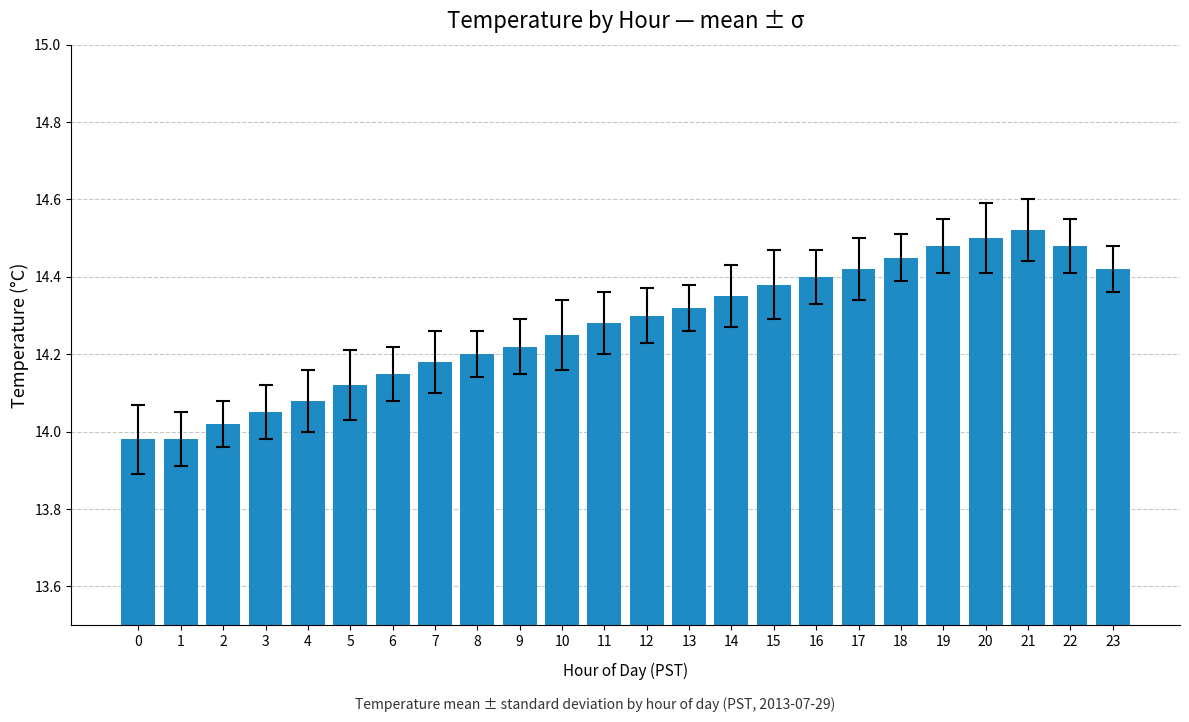

What is the difference between the values at 0 and 22?

0.5